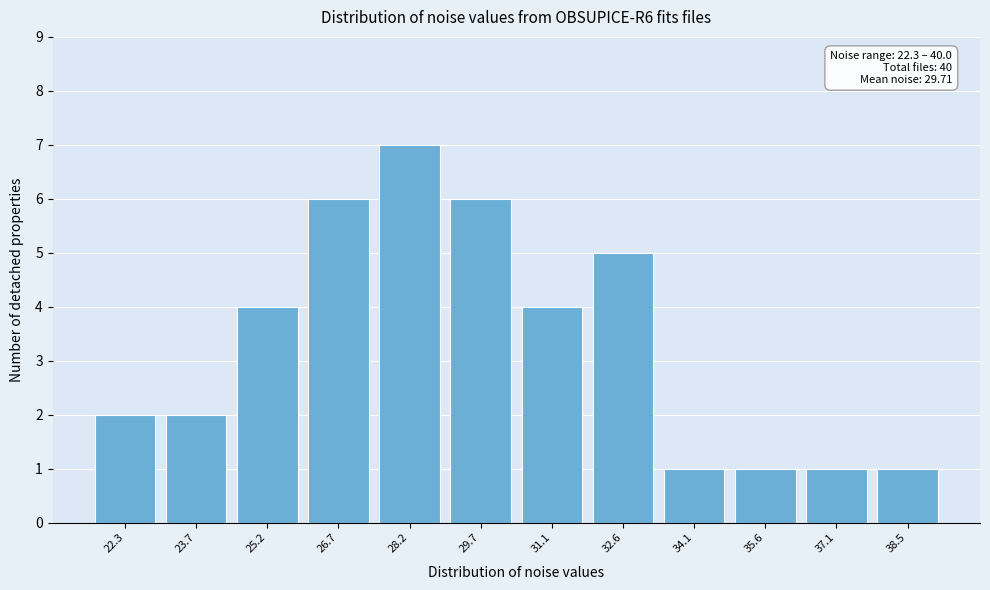

Reading left to right, extract all data points from this chart.

22.3=2	23.7=2	25.2=4	26.7=6	28.2=7	29.7=6	31.1=4	32.6=5	34.1=1	35.6=1	37.1=1	38.5=1